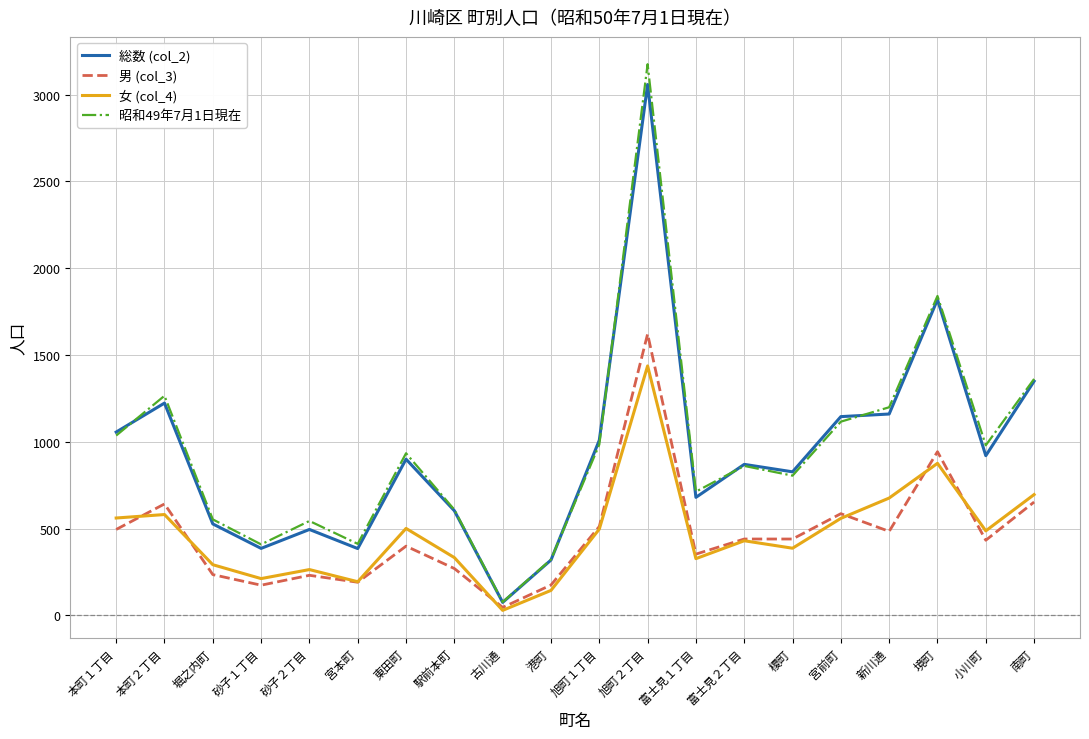

At which category is the sum across all series the highest?

旭町２丁目